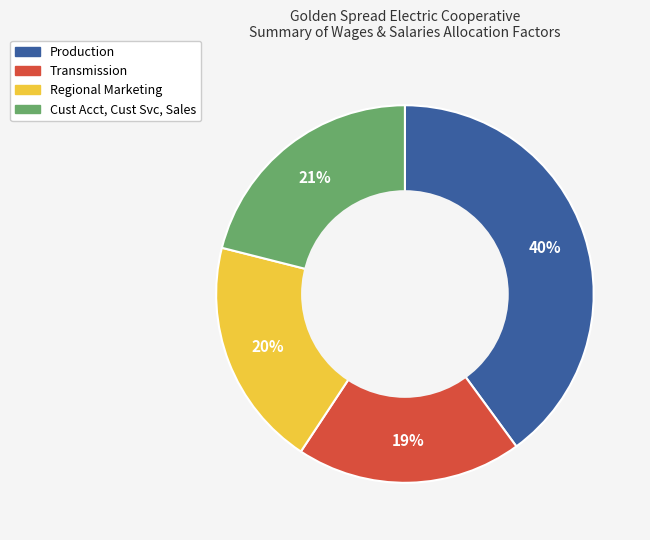

Does any single category account for the majority?

No